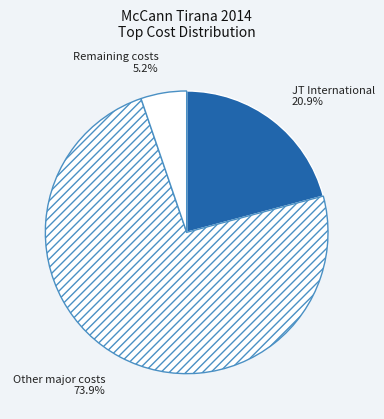

Does Other major costs represent more than half of the total?

Yes